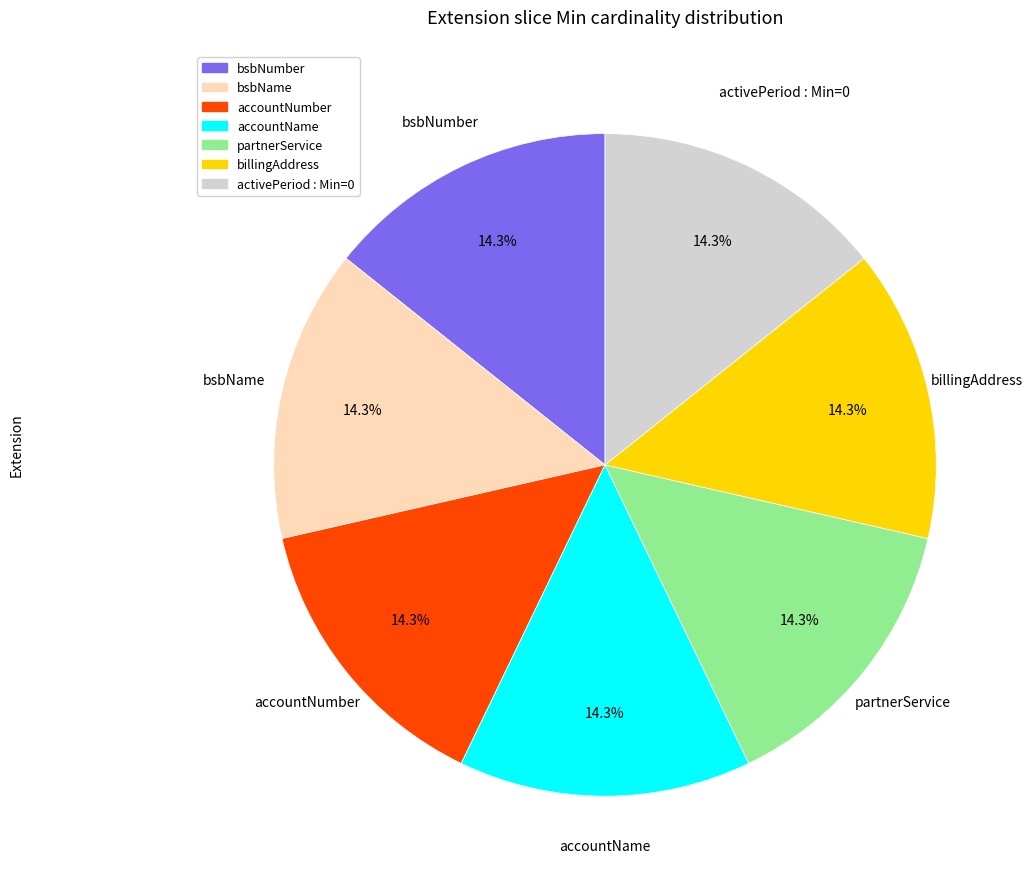

Is there any slice that represents more than half of the pie?

No